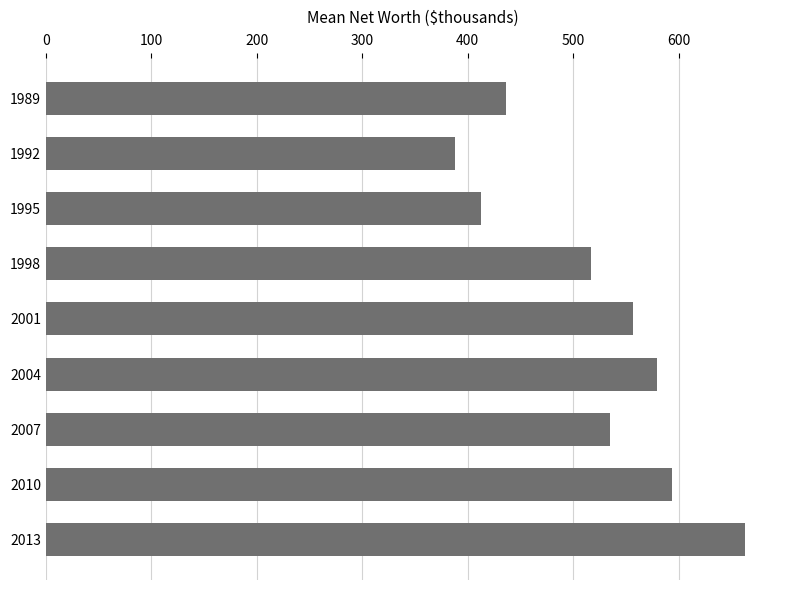

What is the ratio of the value at 1995 to the value at 2013?

0.6